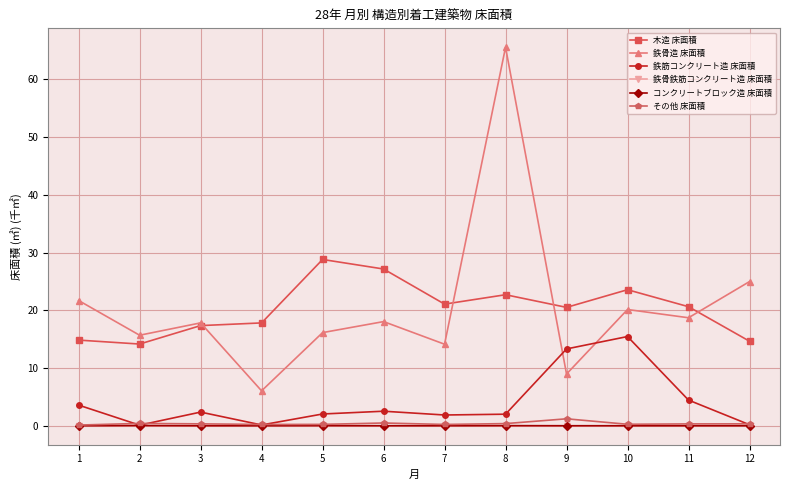

At which category is the sum across all series the highest?

8